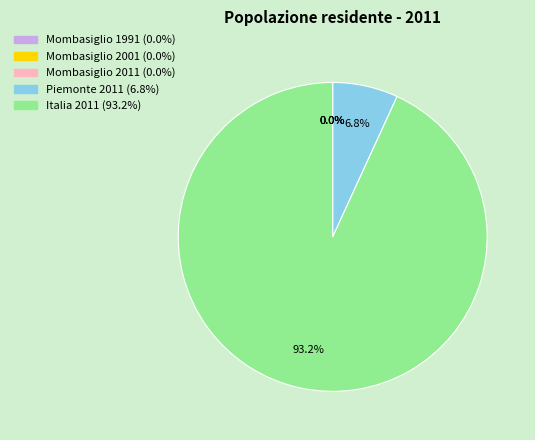

What portion of the pie excludes Piemonte 2011?

93.2%